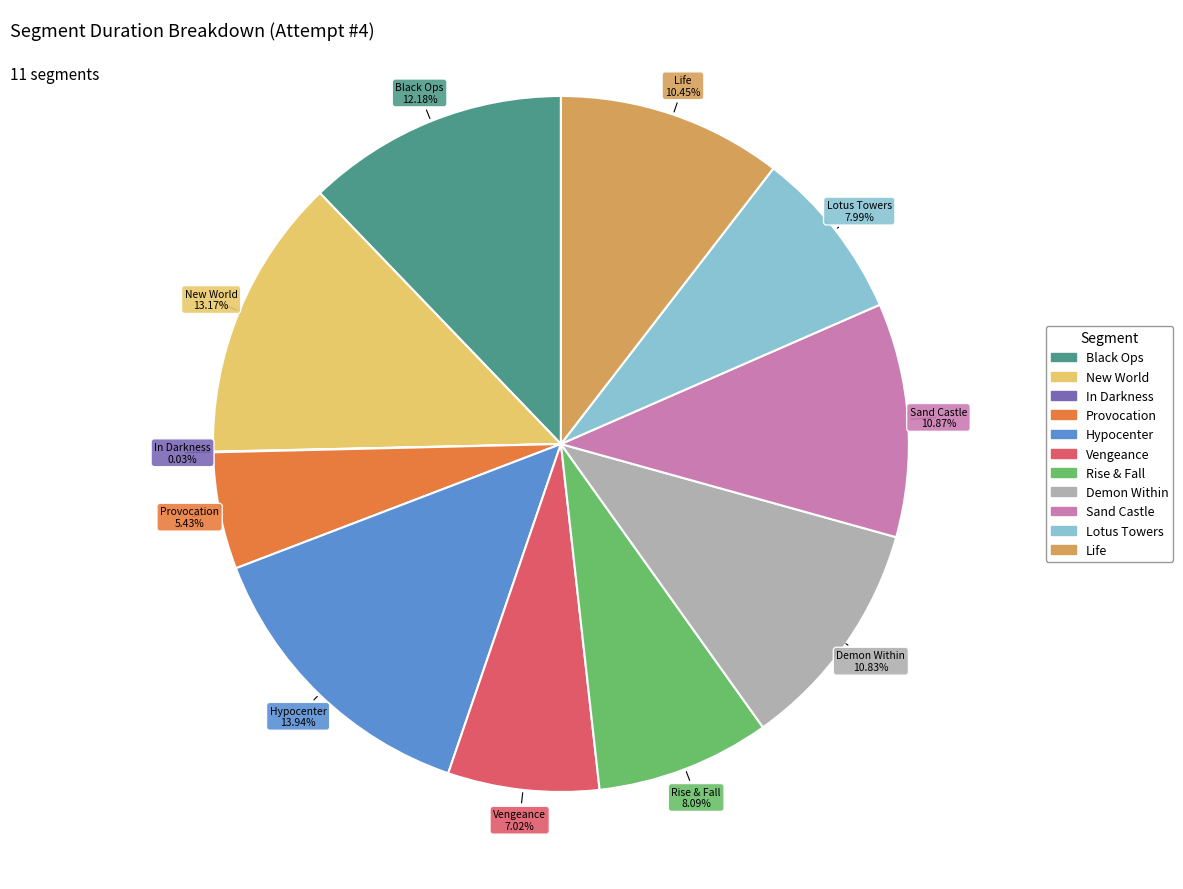

Do Black Ops and Demon Within together represent more than half of the pie?

No